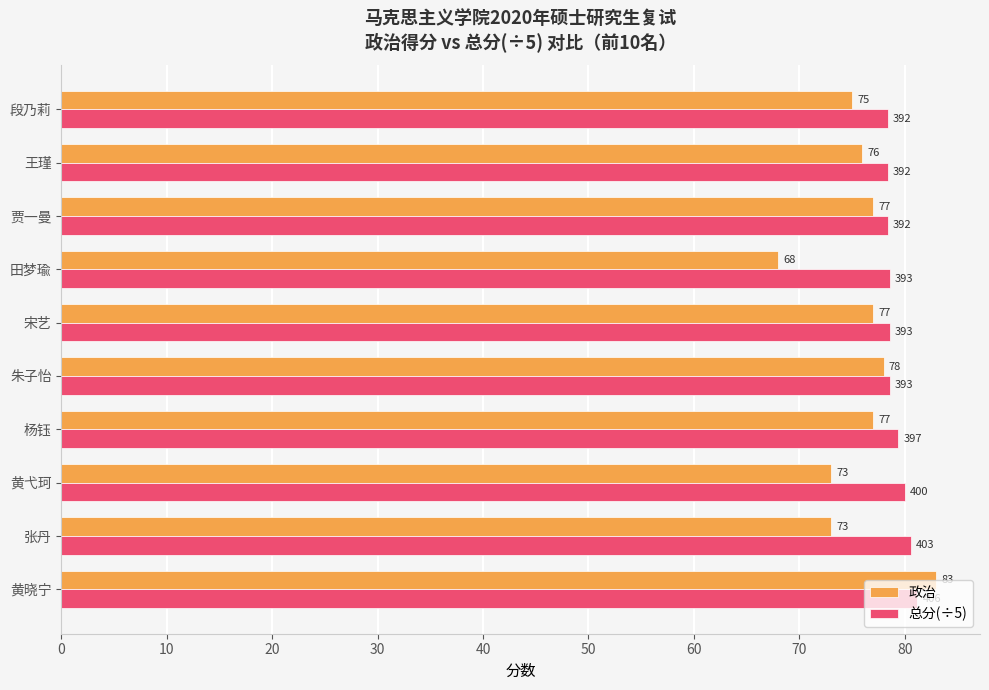

Which series changed the most between 张丹 and 宋艺?

政治